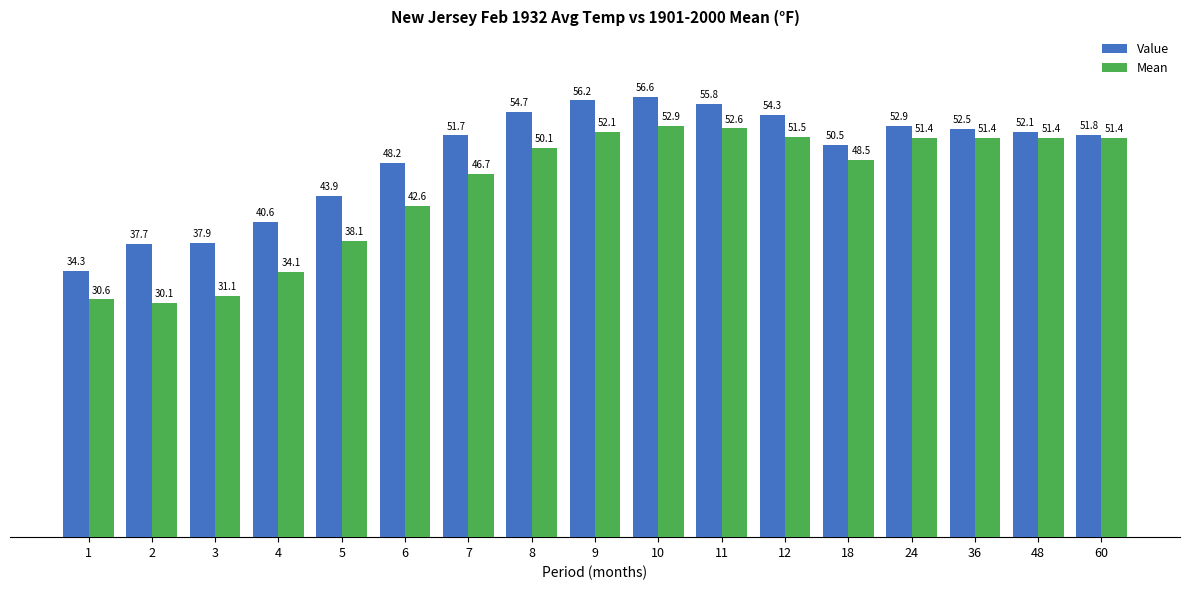

The value of Value at 6 is 83.5. True or false?

False